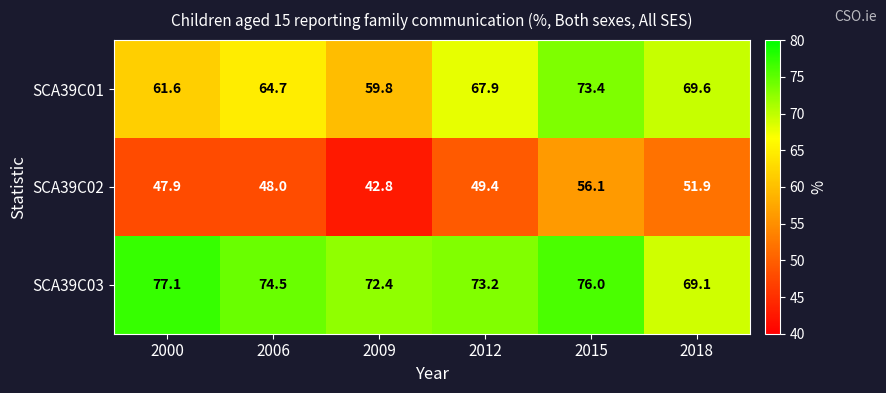

Count the number of categories in the chart.

6